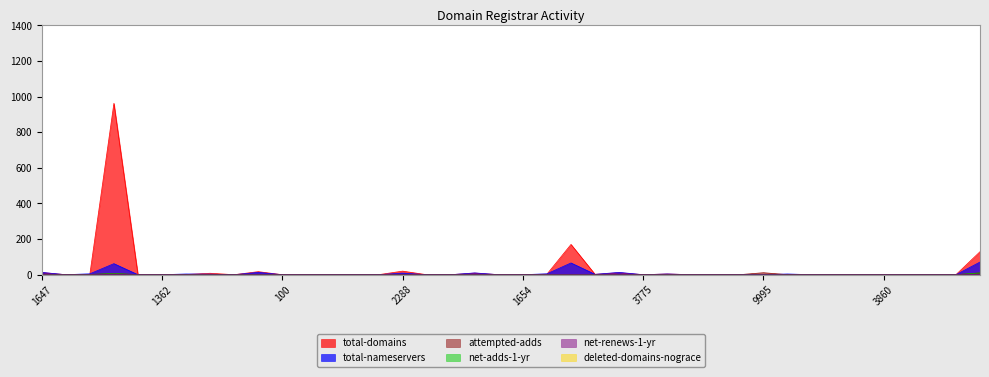

At which label does total-domains reach its minimum?

1655